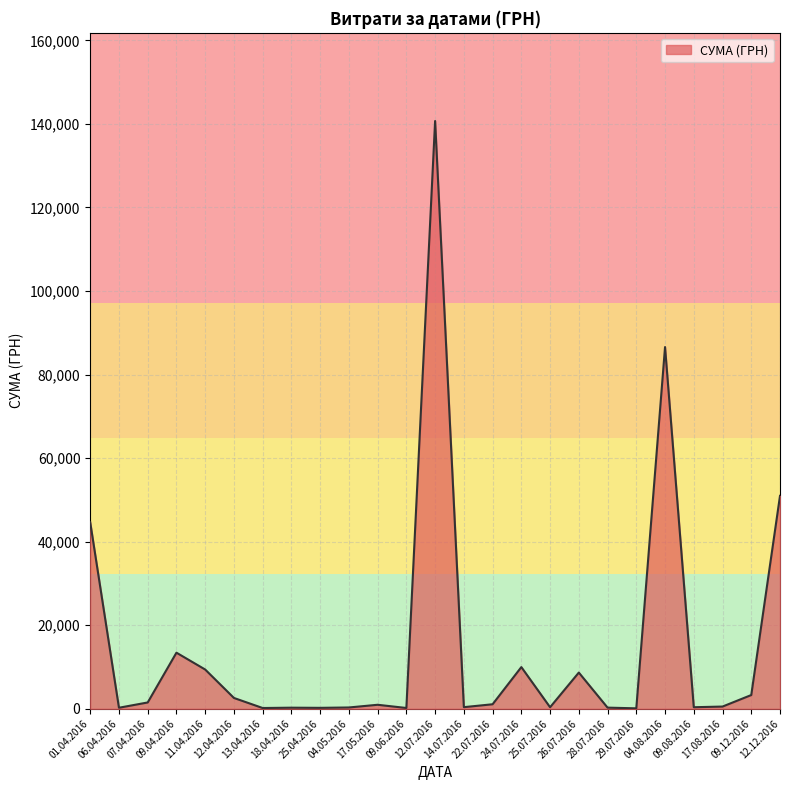

Does the chart have visible grid lines?

Yes